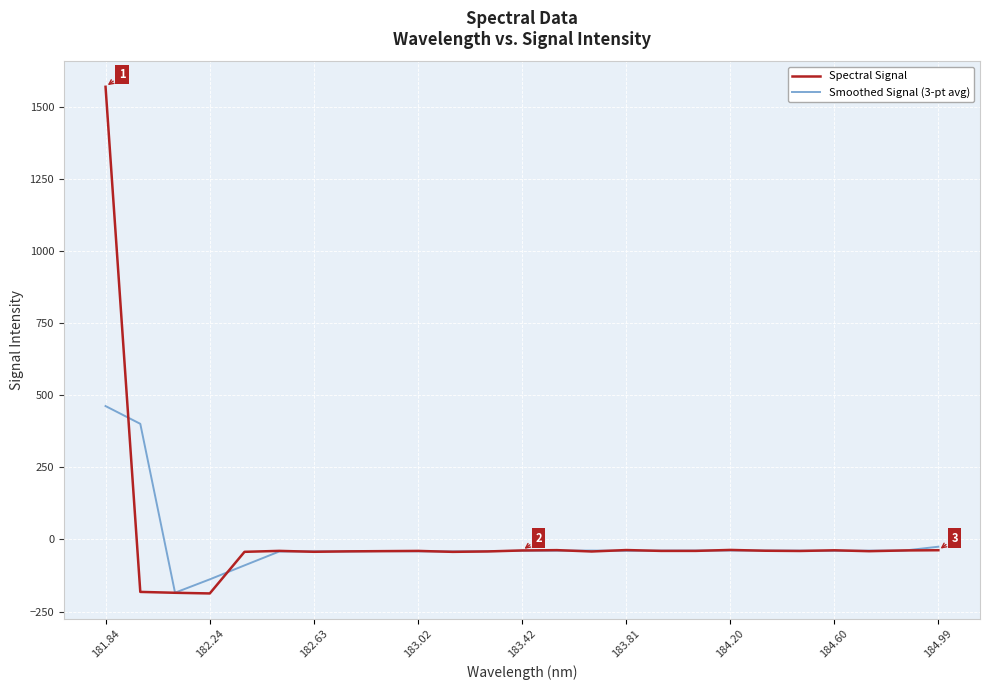

Rank the series by their maximum value, from highest to lowest.

Spectral Signal, Smoothed Signal (3-pt avg)